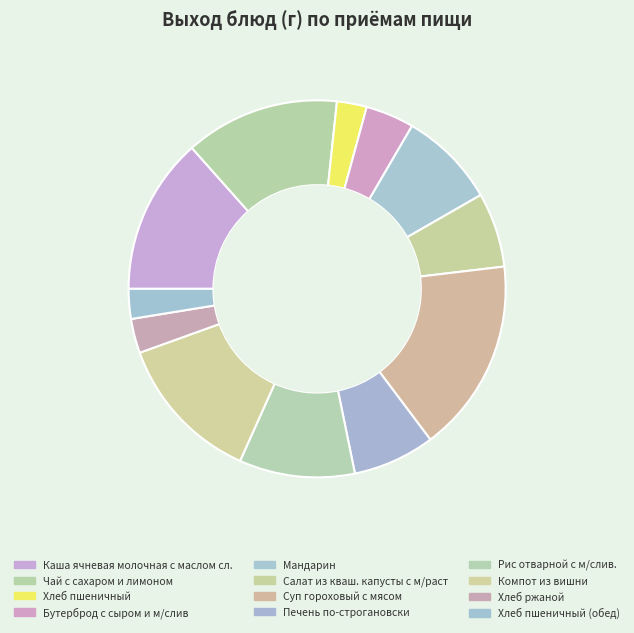

How many slices are in this pie chart?

12